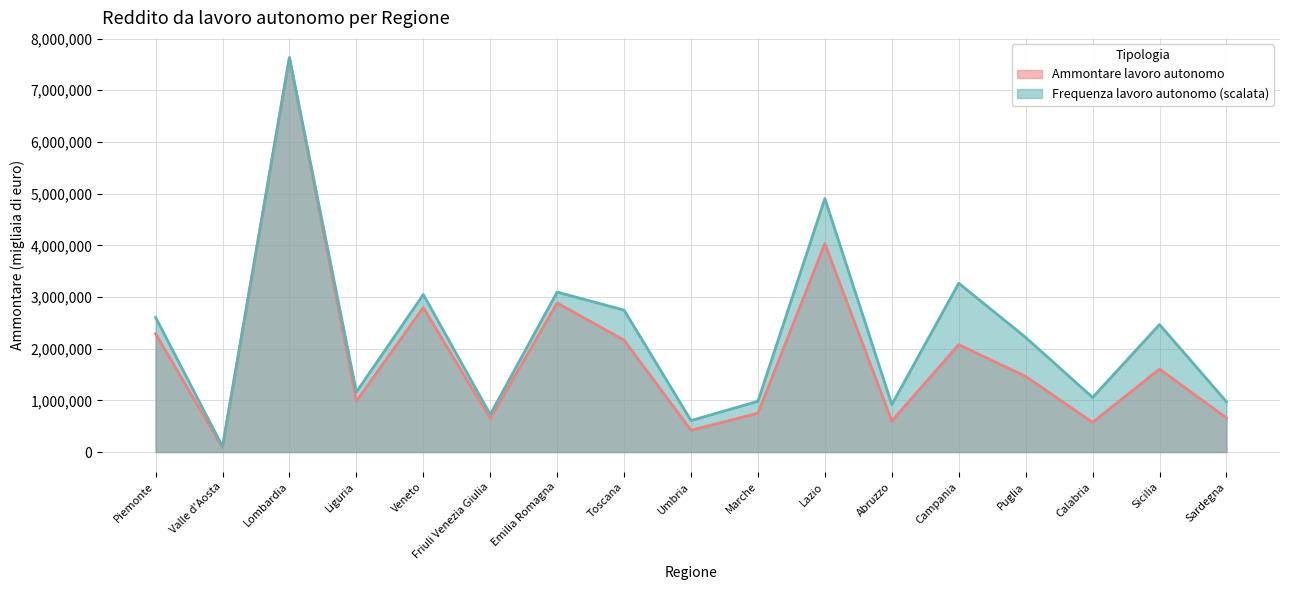

Between Puglia and Toscana, which is larger?

Toscana